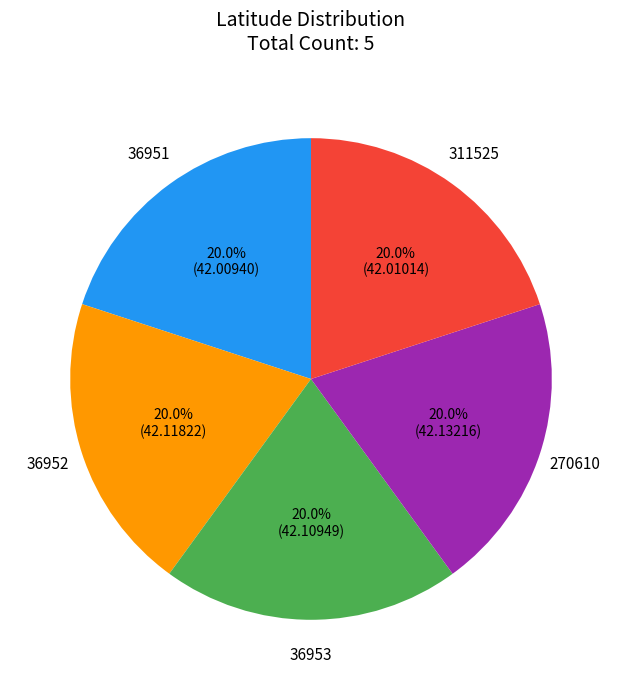

What percentage is the 36951 slice, to the nearest percent?

20%